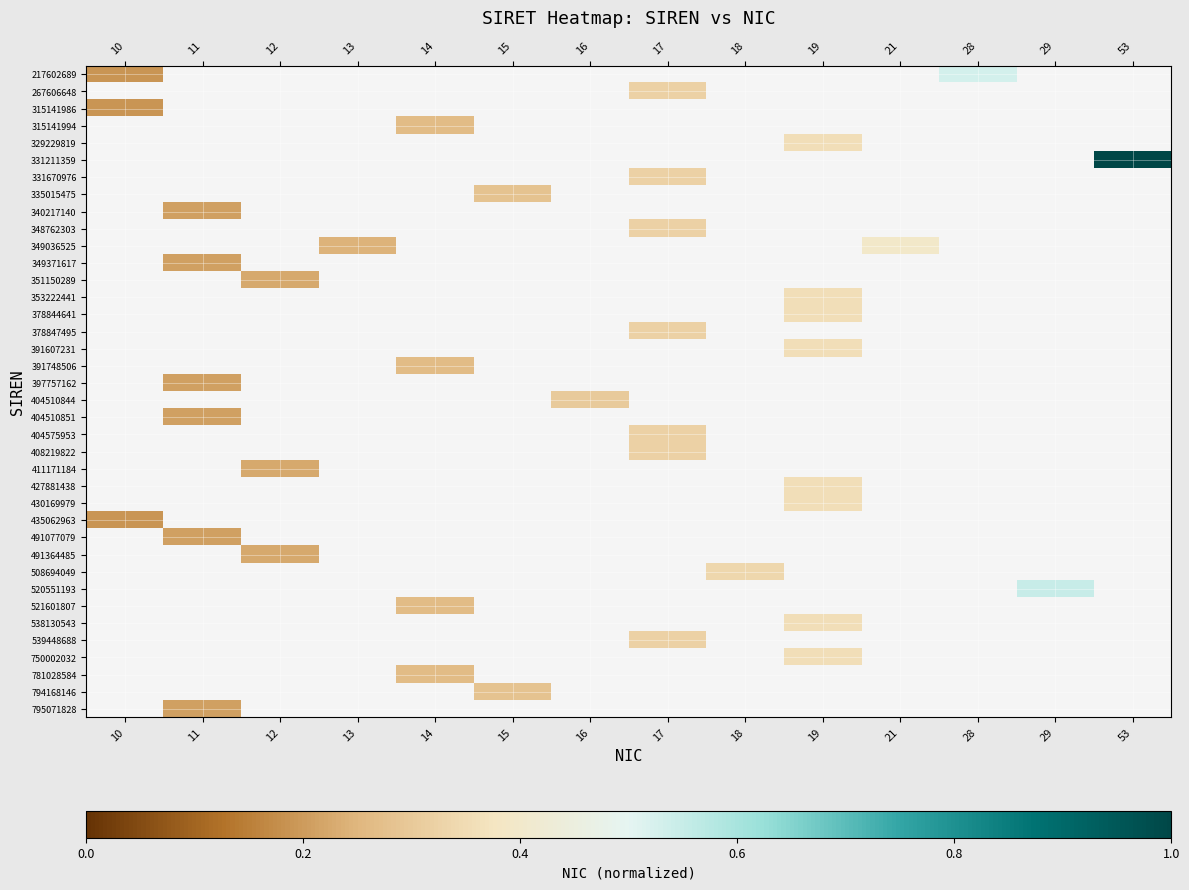

At which label does 408219822 first exceed 0?

17